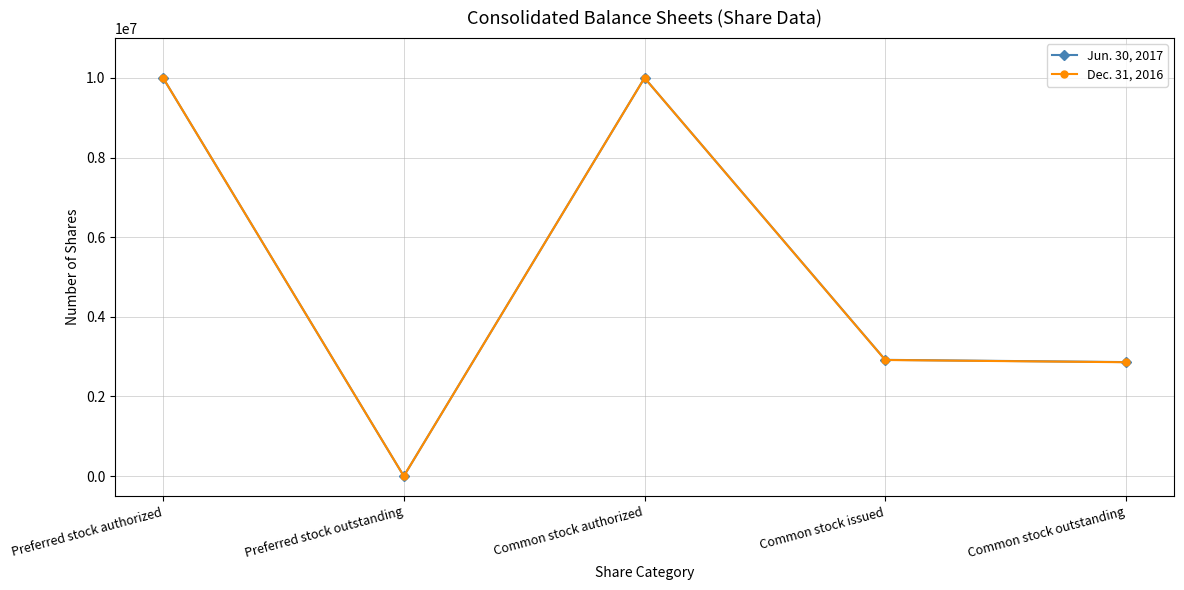

Rank the series by their average value, from lowest to highest.

Dec. 31, 2016, Jun. 30, 2017